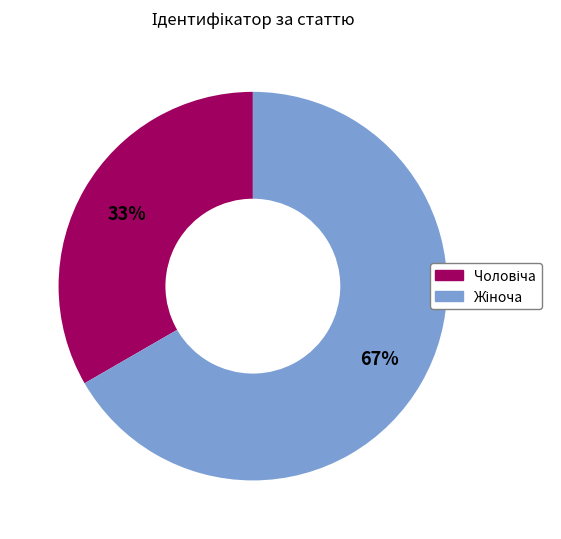

Count the number of slices in the pie.

2